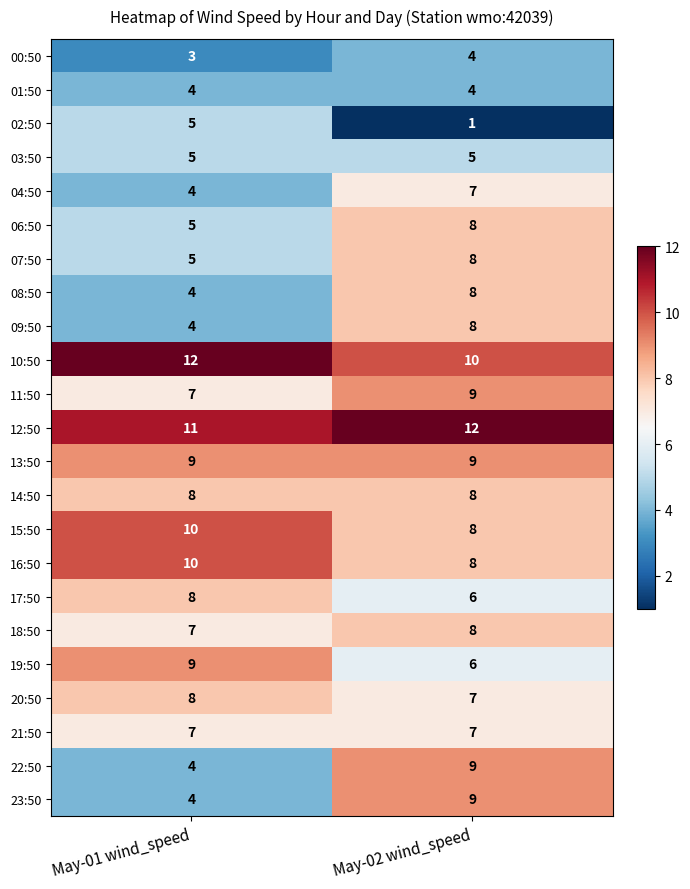

Rank the categories by 12:50 value from lowest to highest.

May-01 wind_speed, May-02 wind_speed